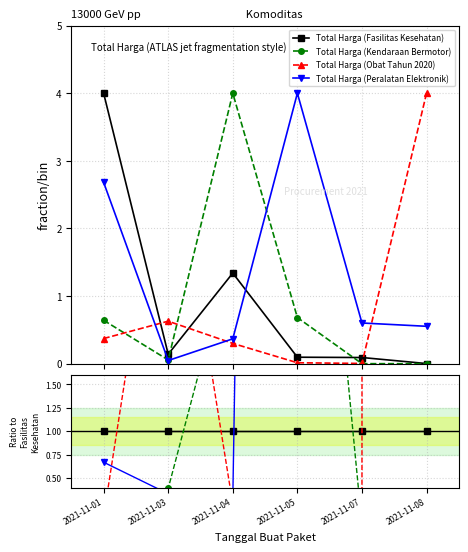

How many series are shown in this chart?

4